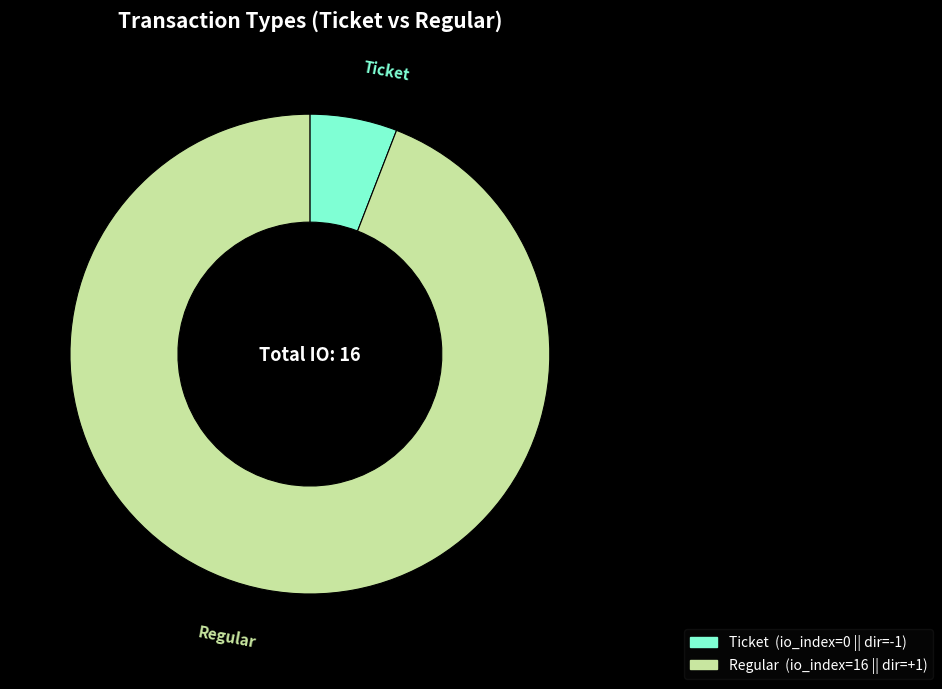

Rank the categories by value from highest to lowest.

Regular, Ticket